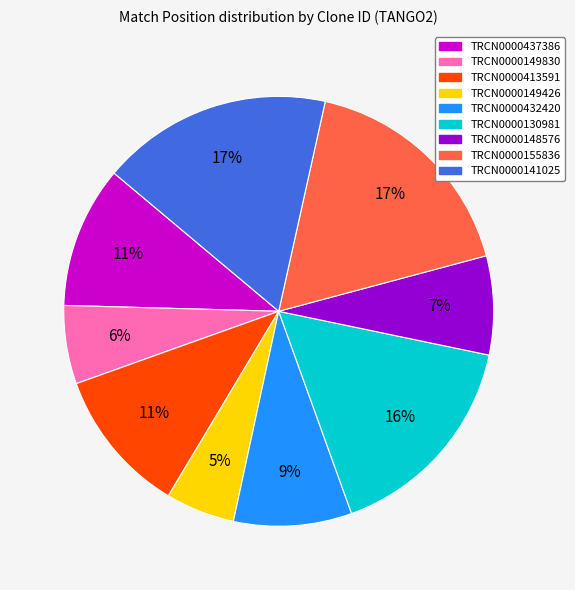

The TRCN0000149426 slice represents 5% of the pie. True or false?

True